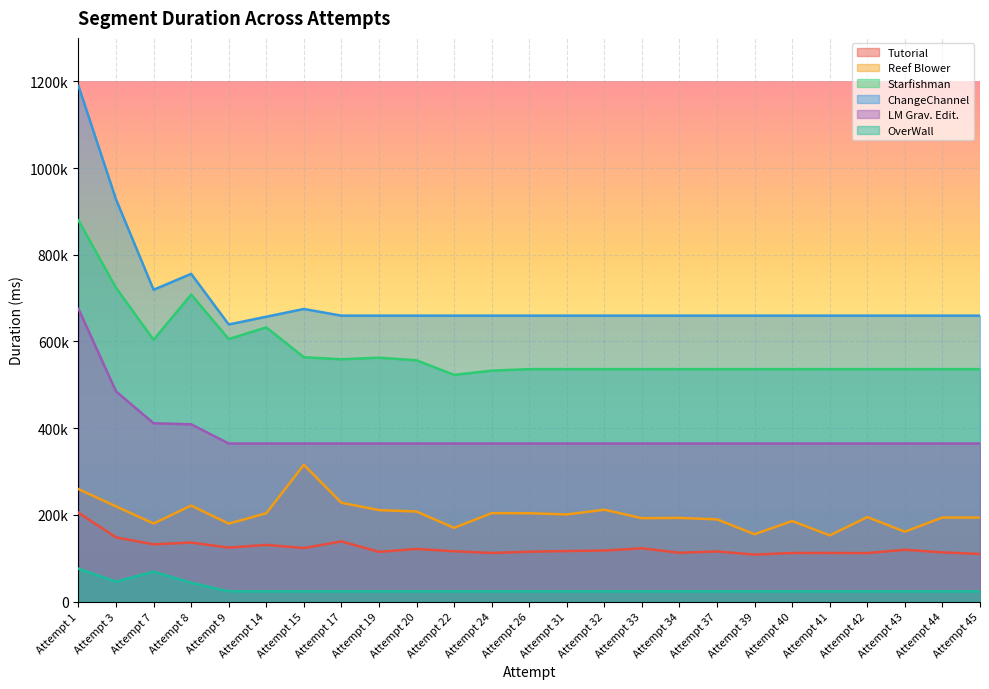

True or false: ChangeChannel and OverWall cross at least once.

False